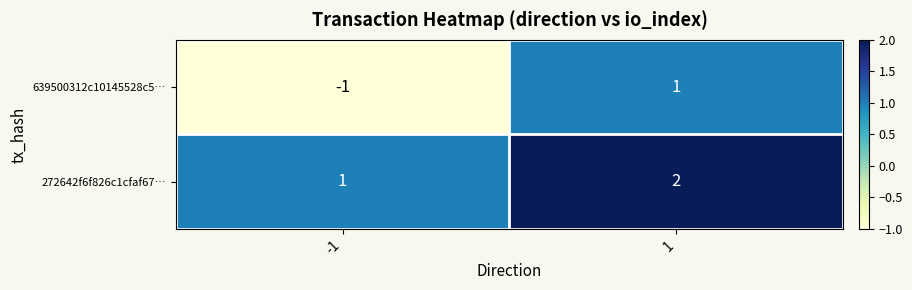

Reading left to right, transcribe all the data shown in this chart.

639500312c10145528c5…: -1=-1	1=1
272642f6f826c1cfaf67…: -1=1	1=2